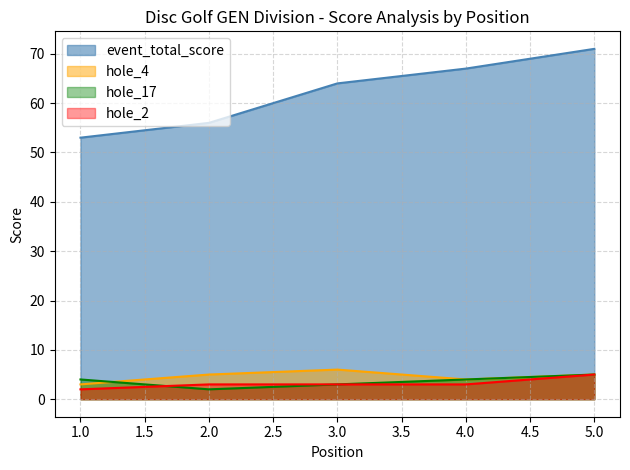

At which category is the sum across all series the highest?

5.0